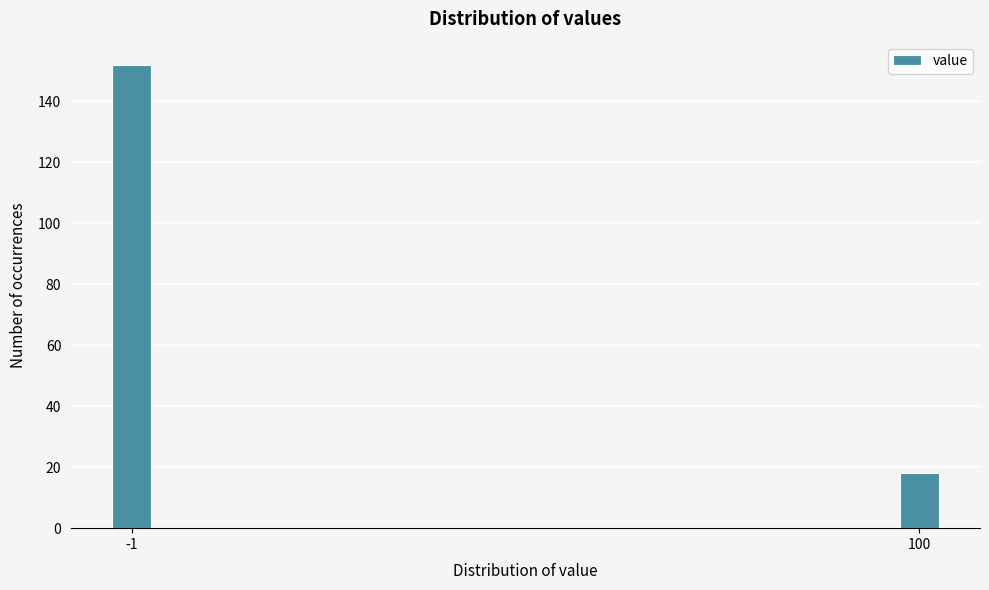

Reading right to left, extract all data points from this chart.

100=18	-1=152